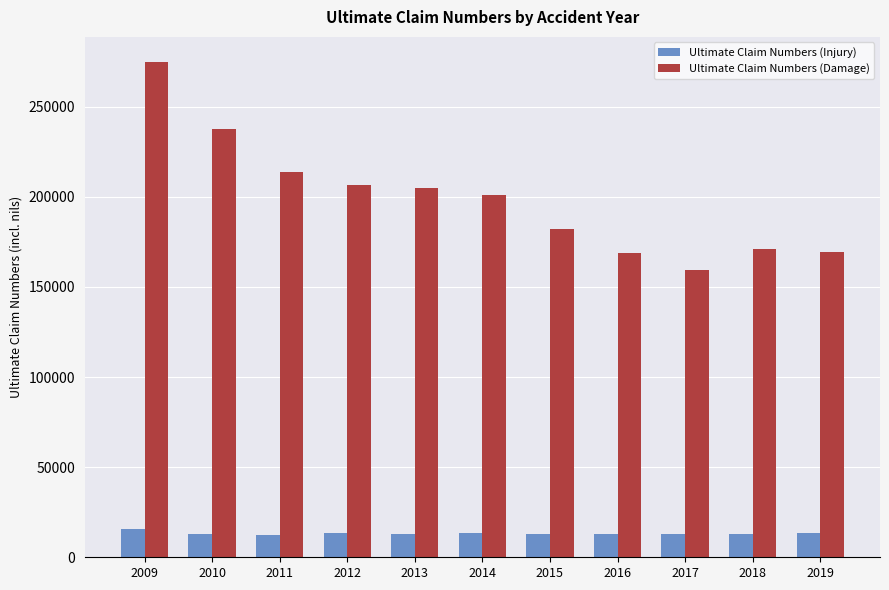

Where is Ultimate Claim Numbers (Damage) nearest to the value 217146?

2011